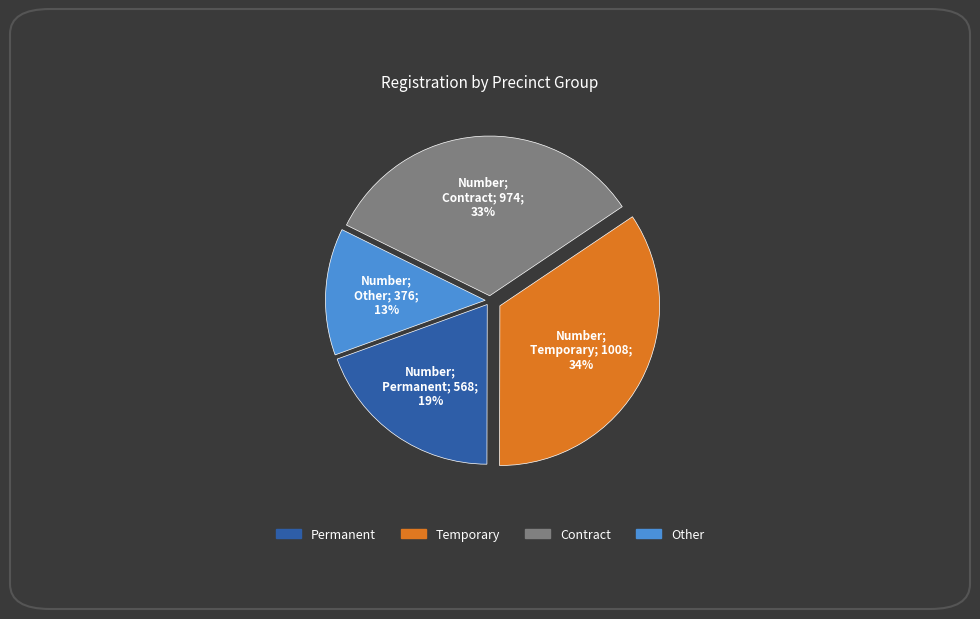

Do Other and Contract together represent more than half of the pie?

No